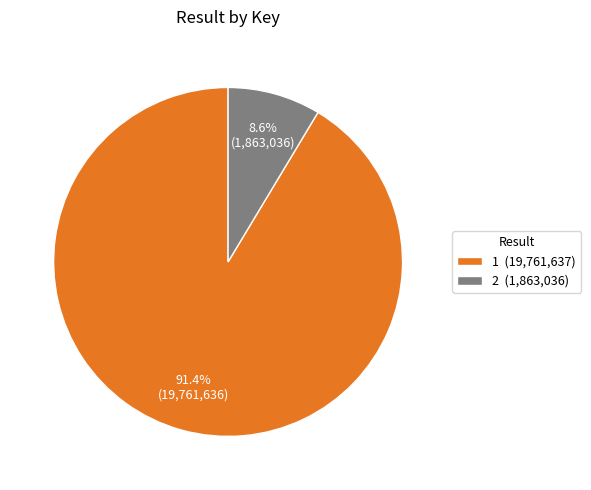

Which slice is the largest?

1